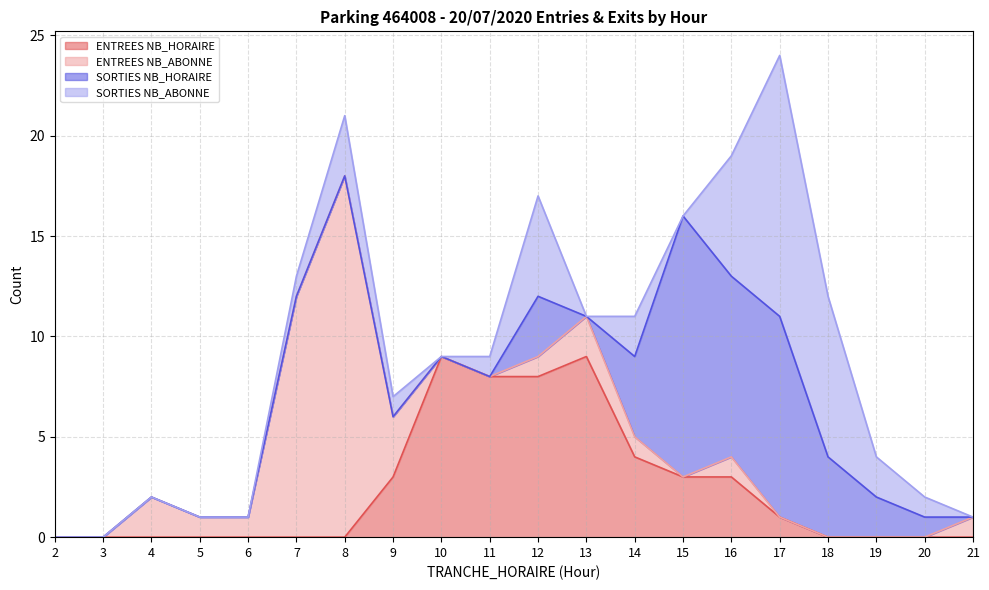

Reading right to left, list all the values displayed in this chart.

ENTREES NB_HORAIRE: 21=0	20=0	19=0	18=0	17=1	16=3	15=3	14=4	13=9	12=8	11=8	10=9	9=3	8=0	7=0	6=0	5=0	4=0	3=0	2=0
ENTREES NB_ABONNE: 21=1	20=0	19=0	18=0	17=0	16=1	15=0	14=1	13=2	12=1	11=0	10=0	9=3	8=18	7=12	6=1	5=1	4=2	3=0	2=0
SORTIES NB_HORAIRE: 21=0	20=1	19=2	18=4	17=10	16=9	15=13	14=4	13=0	12=3	11=0	10=0	9=0	8=0	7=0	6=0	5=0	4=0	3=0	2=0
SORTIES NB_ABONNE: 21=0	20=1	19=2	18=8	17=13	16=6	15=0	14=2	13=0	12=5	11=1	10=0	9=1	8=3	7=1	6=0	5=0	4=0	3=0	2=0